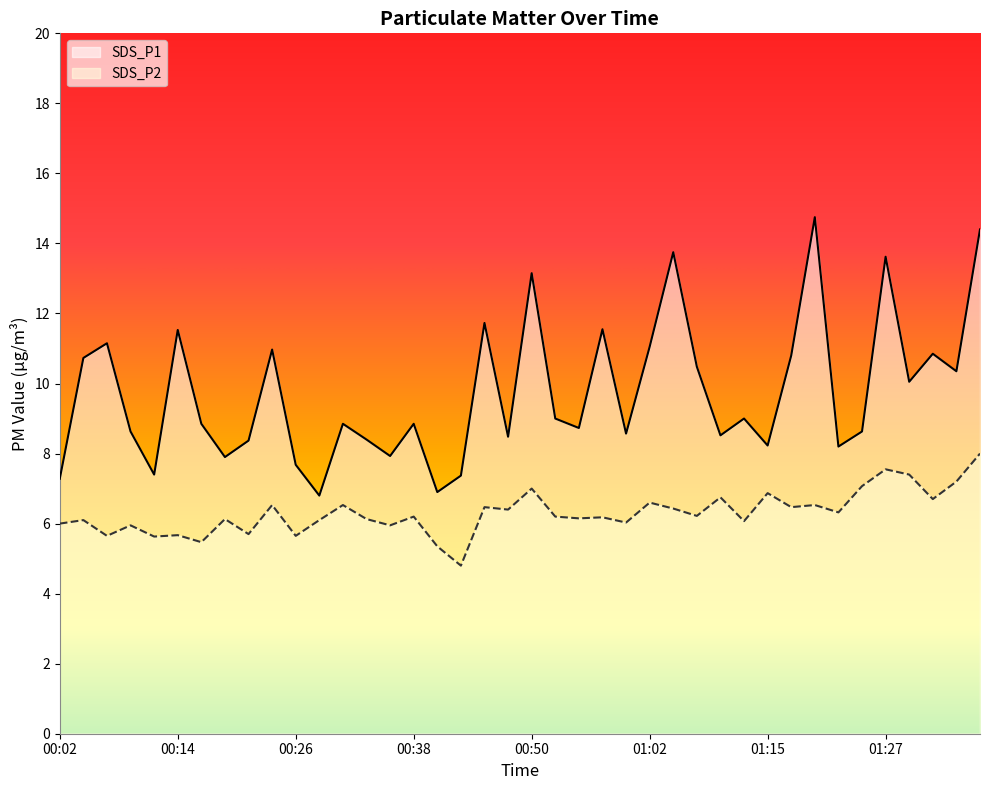

Rank the series by their maximum value, from highest to lowest.

SDS_P1, SDS_P2